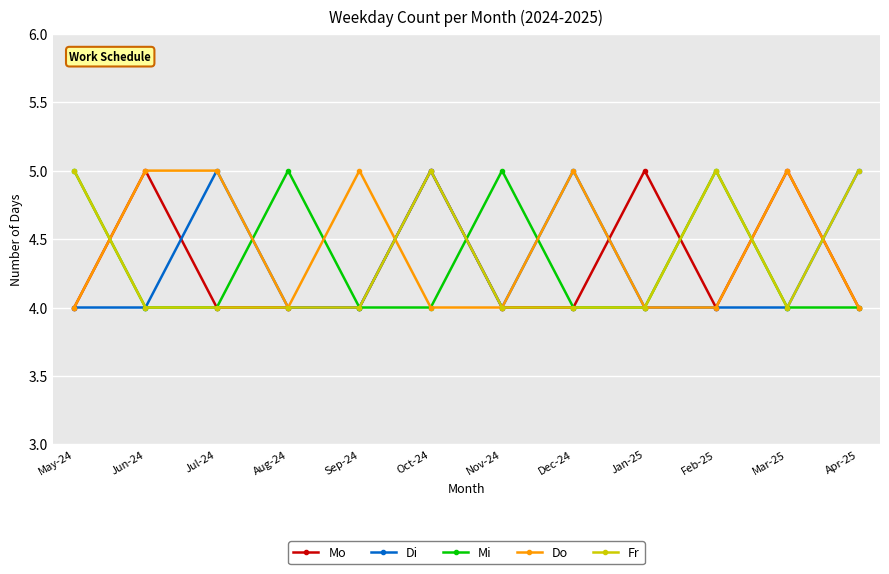

Which series has the largest total across all categories?

Do